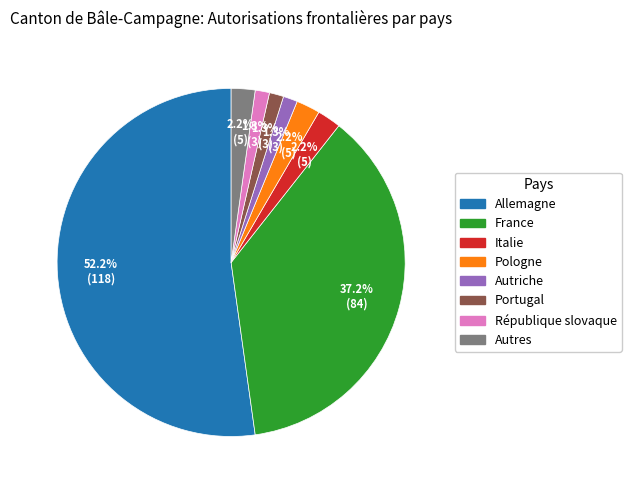

To the nearest percent, what is the difference between the largest and smallest slice percentages?

51%